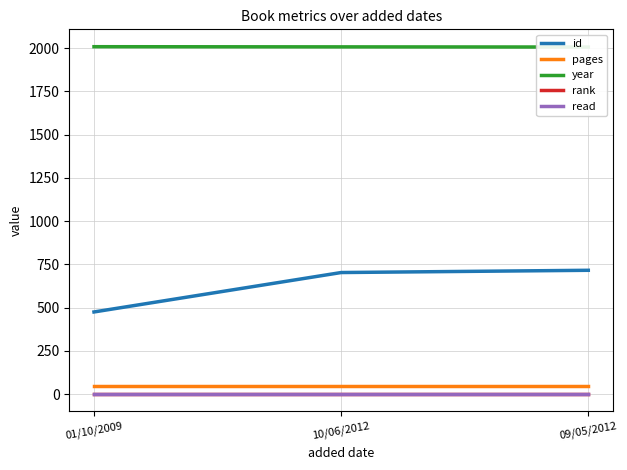

At which category is the sum across all series the highest?

09/05/2012